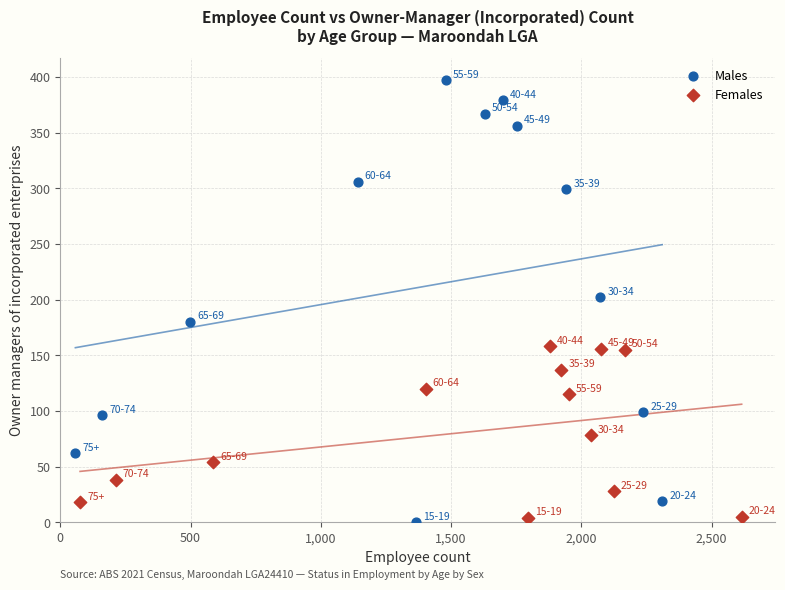

Which series has the largest Y range (max minus min)?

Males